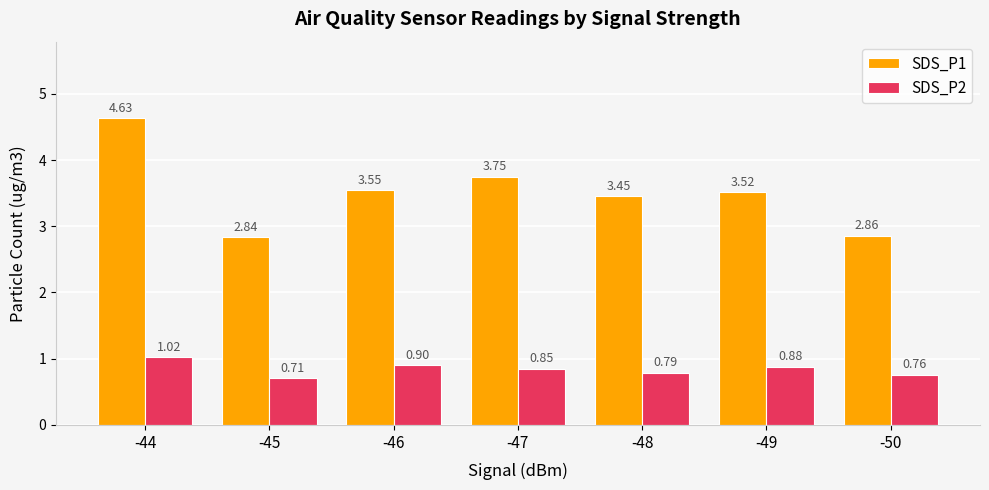

At how many categories does at least one series exceed 4?

1